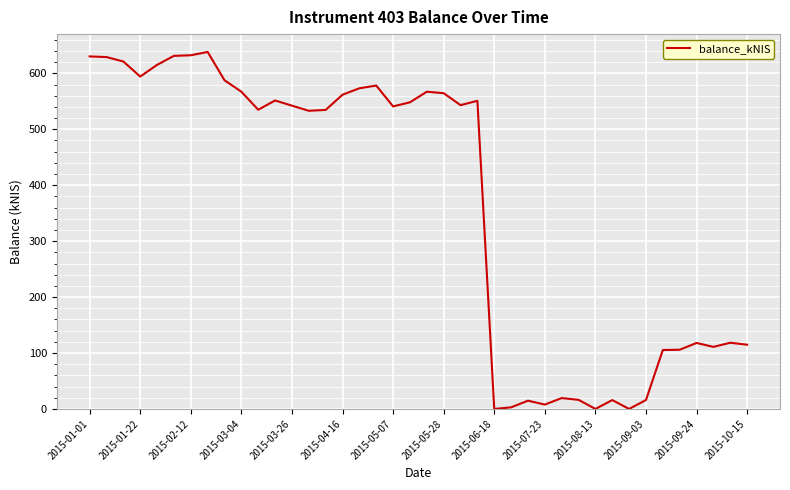

What is the difference between the maximum and minimum values?

638.2